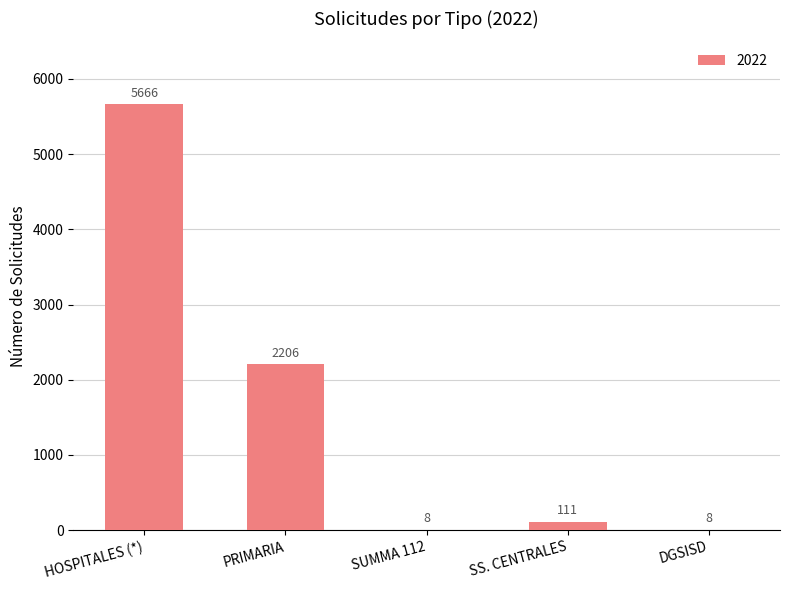

What is the sum of the values at PRIMARIA and SS. CENTRALES?

2317